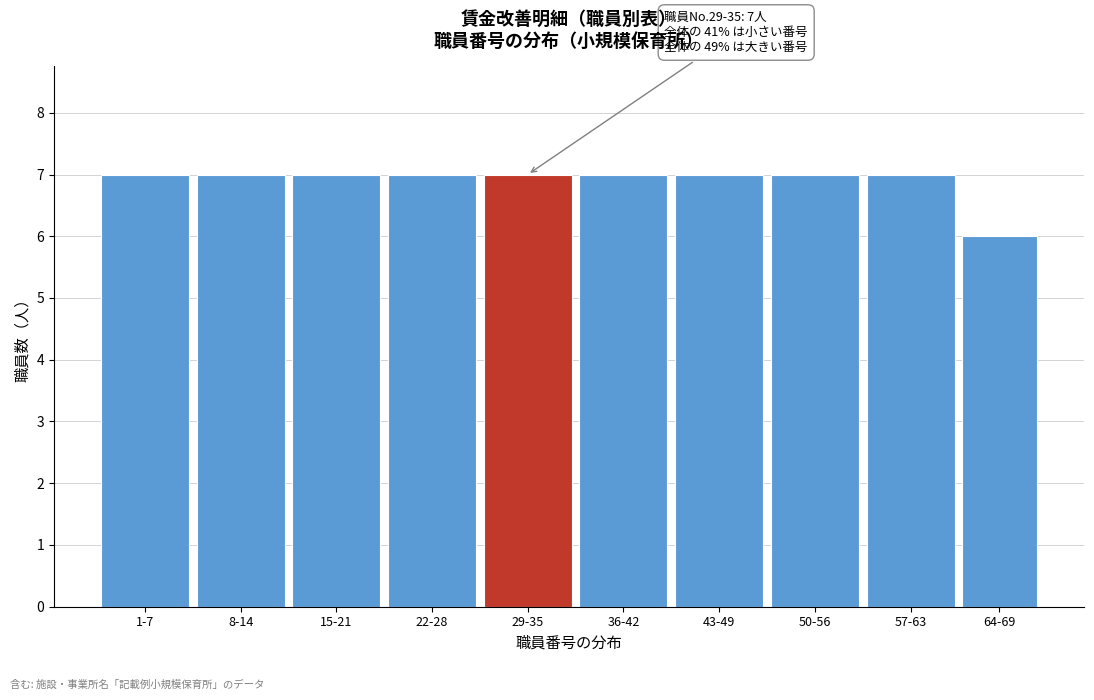

Reading right to left, what are all the values shown in this chart?

64-69=6	57-63=7	50-56=7	43-49=7	36-42=7	29-35=7	22-28=7	15-21=7	8-14=7	1-7=7